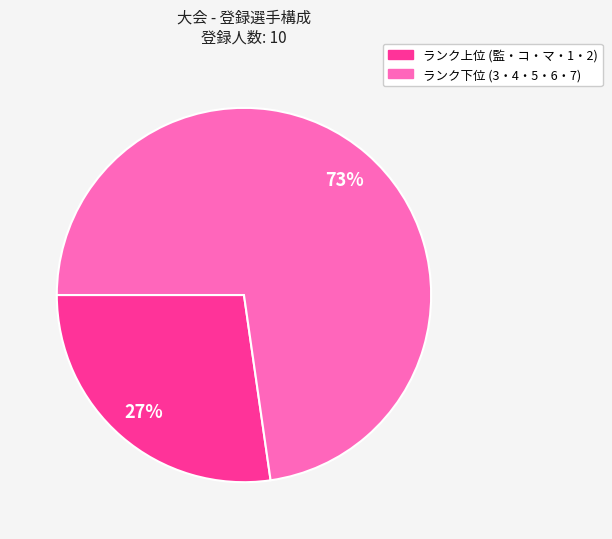

What is the ratio of the value at ランク上位 (監・コ・マ・1・2) to the value at ランク下位 (3・4・5・6・7)?

0.4